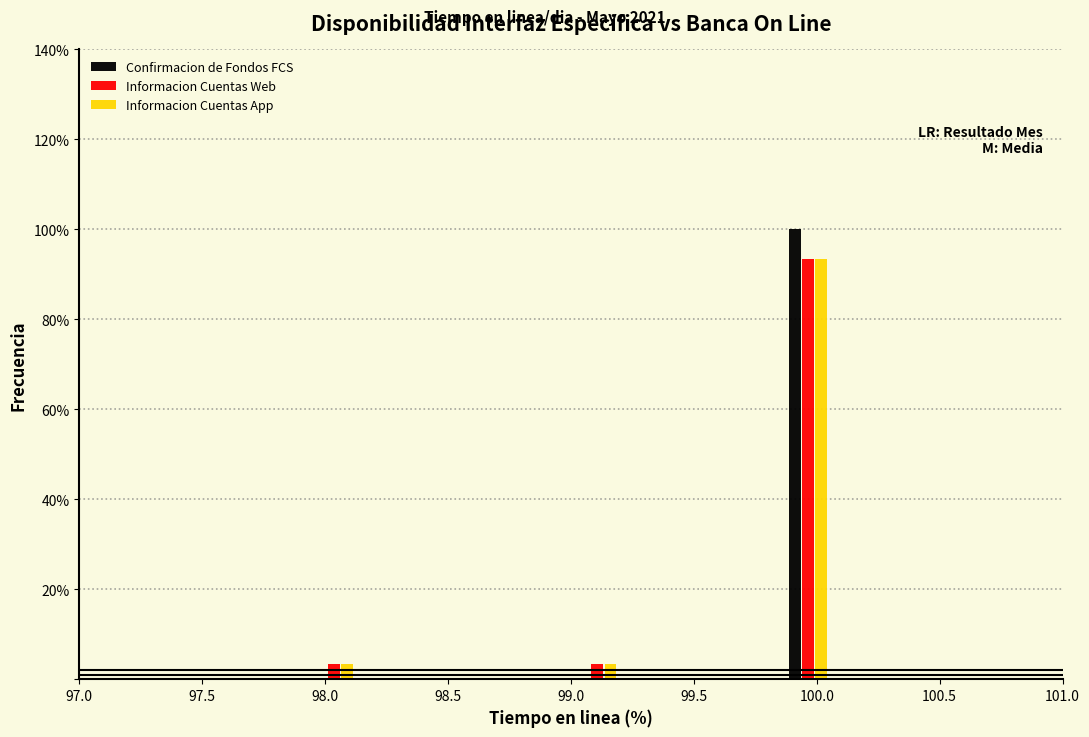

Reading left to right, list every range on the x-axis with the height of the bar of each series over it. Neither the bar edges nor the heights are printed on the chart, so give them approximately, as read against the axes.

97.50 to 97.70: Confirmacion de Fondos FCS=0	Informacion Cuentas Web=0	Informacion Cuentas App=0
97.70 to 97.95: Confirmacion de Fondos FCS=0	Informacion Cuentas Web=0	Informacion Cuentas App=0
97.95 to 98.15: Confirmacion de Fondos FCS=0	Informacion Cuentas Web=4	Informacion Cuentas App=4
98.15 to 98.35: Confirmacion de Fondos FCS=0	Informacion Cuentas Web=0	Informacion Cuentas App=0
98.35 to 98.55: Confirmacion de Fondos FCS=0	Informacion Cuentas Web=0	Informacion Cuentas App=0
98.55 to 98.80: Confirmacion de Fondos FCS=0	Informacion Cuentas Web=0	Informacion Cuentas App=0
98.80 to 99.00: Confirmacion de Fondos FCS=0	Informacion Cuentas Web=0	Informacion Cuentas App=0
99.00 to 99.20: Confirmacion de Fondos FCS=0	Informacion Cuentas Web=4	Informacion Cuentas App=4
99.20 to 99.45: Confirmacion de Fondos FCS=0	Informacion Cuentas Web=0	Informacion Cuentas App=0
99.45 to 99.65: Confirmacion de Fondos FCS=0	Informacion Cuentas Web=0	Informacion Cuentas App=0
99.65 to 99.85: Confirmacion de Fondos FCS=0	Informacion Cuentas Web=0	Informacion Cuentas App=0
99.85 to 100.05: Confirmacion de Fondos FCS=100	Informacion Cuentas Web=94	Informacion Cuentas App=94
100.05 to 100.30: Confirmacion de Fondos FCS=0	Informacion Cuentas Web=0	Informacion Cuentas App=0
100.30 to 100.50: Confirmacion de Fondos FCS=0	Informacion Cuentas Web=0	Informacion Cuentas App=0